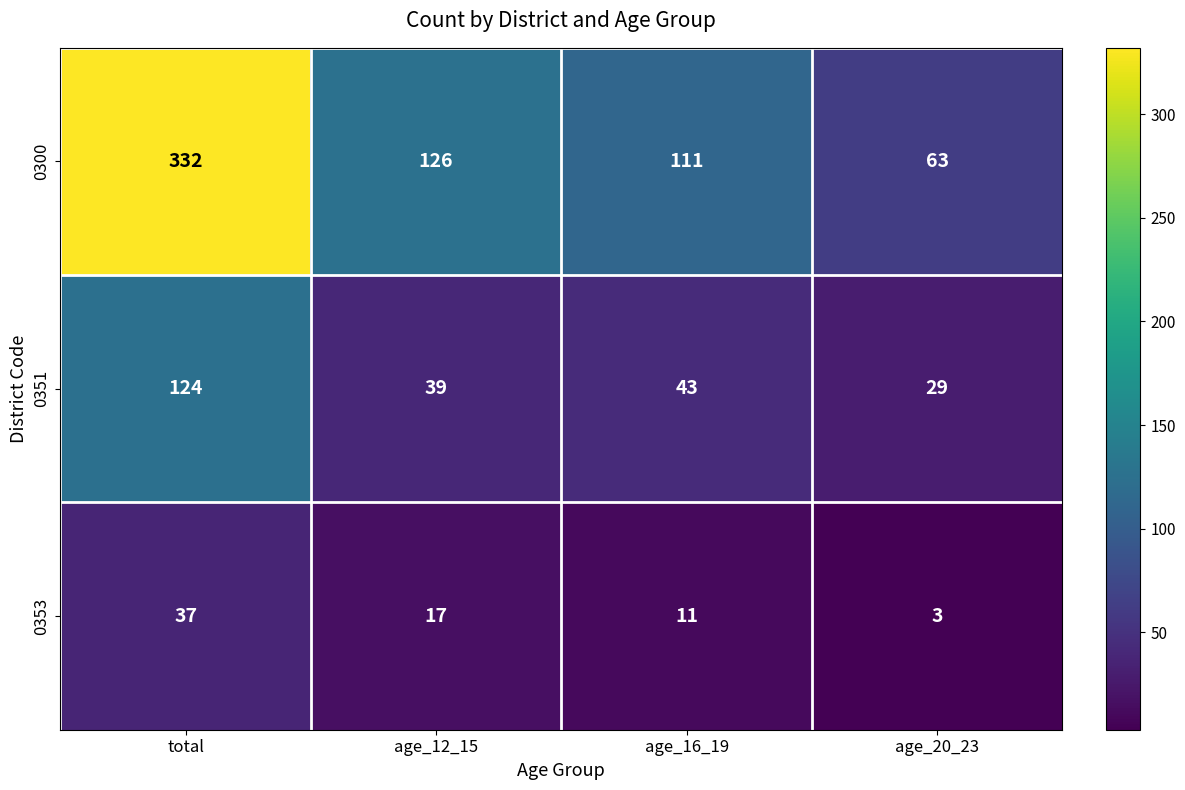

Rank the series by their average value, from highest to lowest.

0300, 0351, 0353